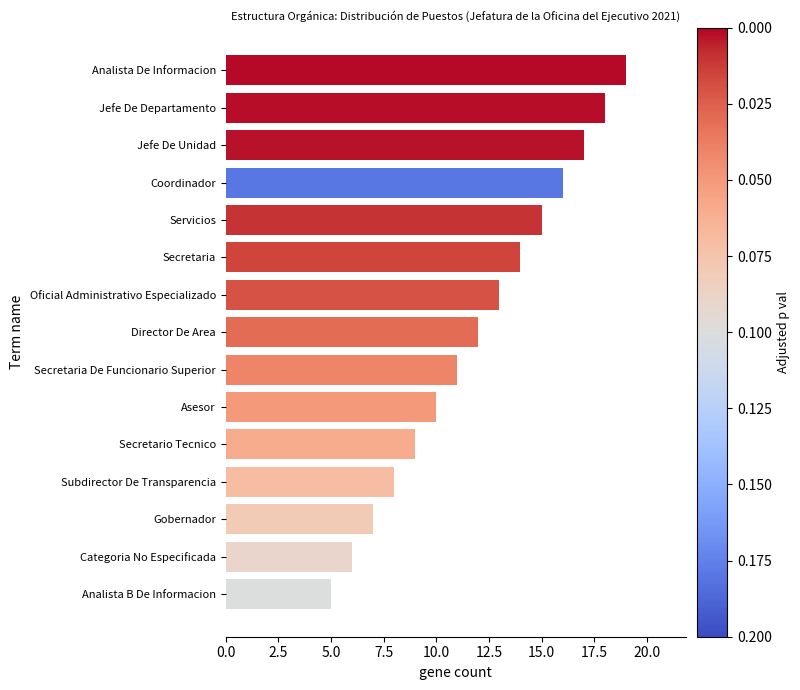

Reading top to bottom, what are all the values shown in this chart?

19	18	17	16	15	14	13	12	11	10	9	8	7	6	5